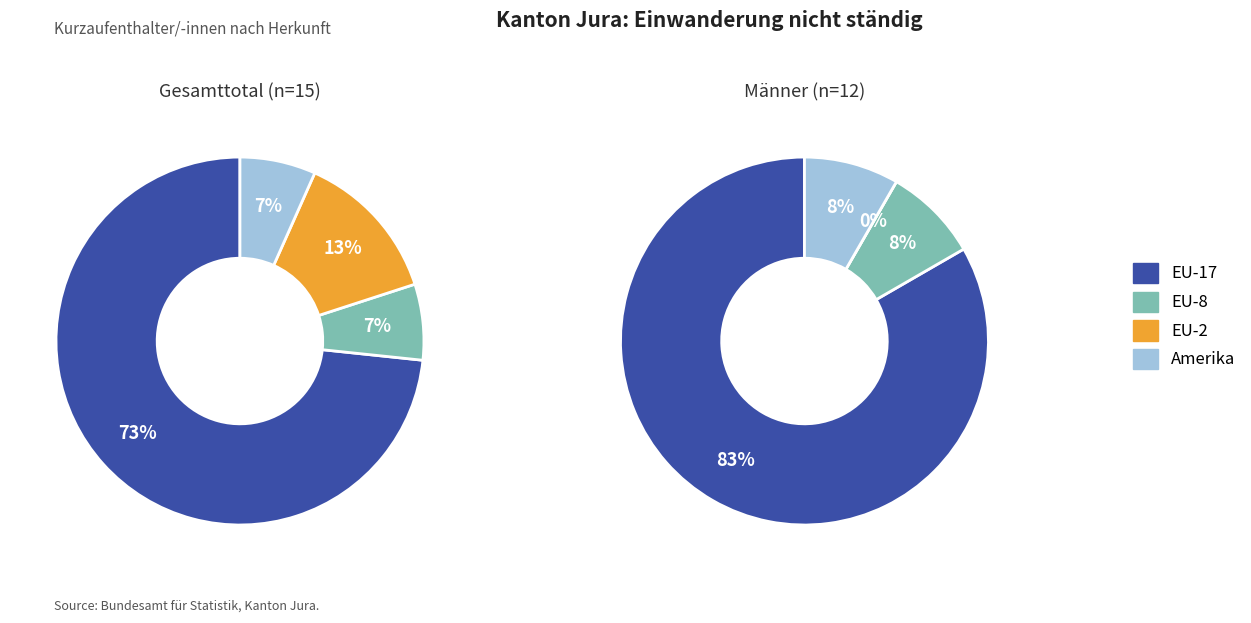

To the nearest percent, what percentage of the pie is Amerika?

7%